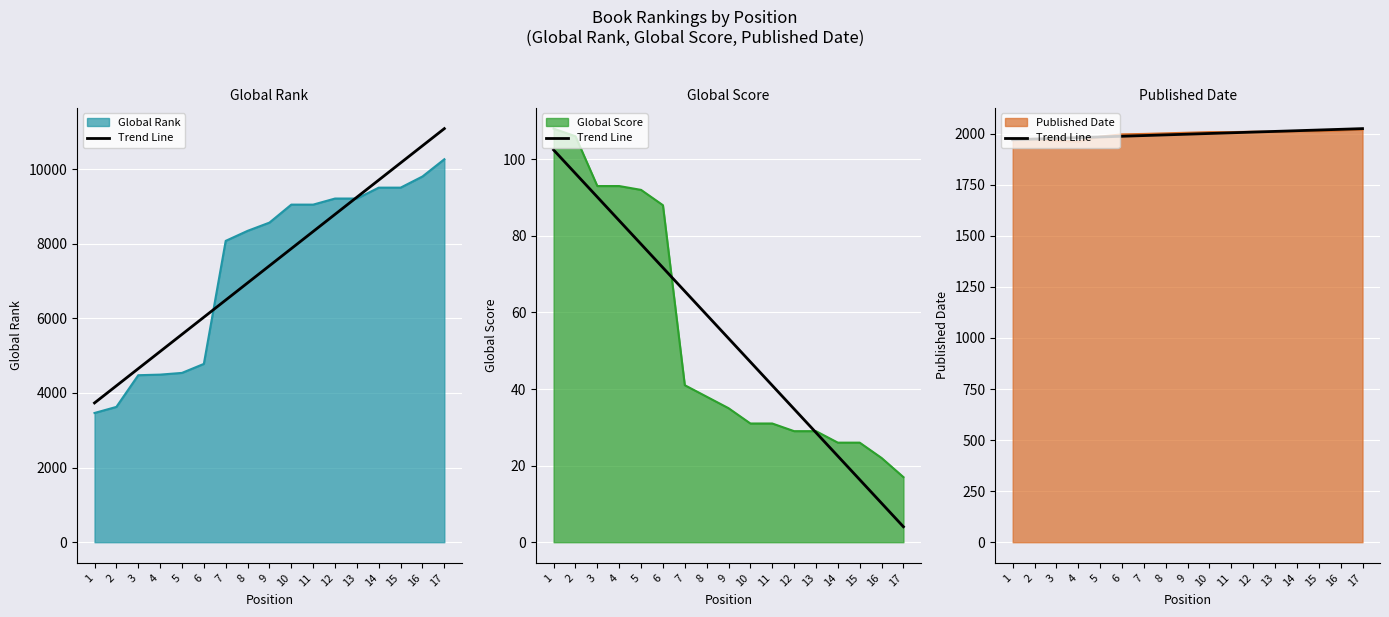

Which label corresponds to the largest value in the chart?

17